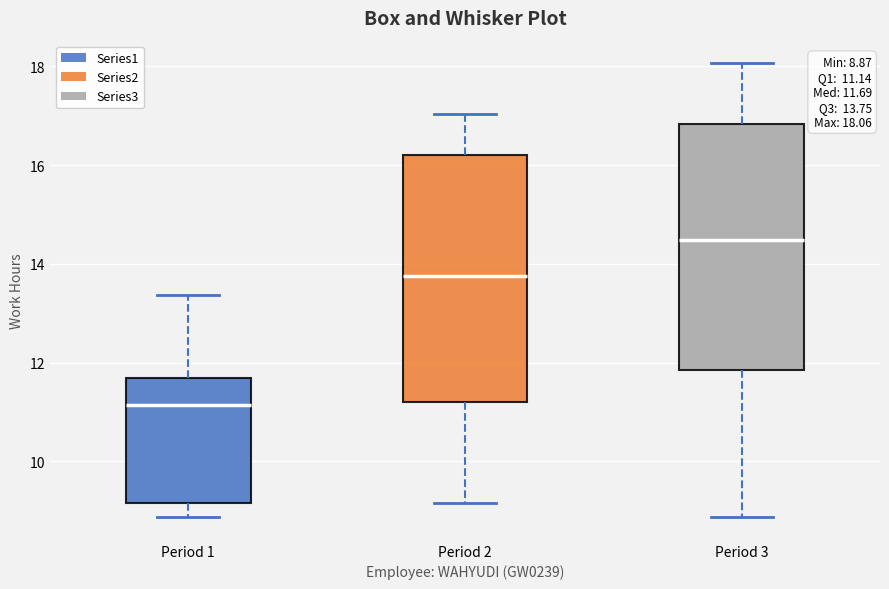

Which box has the highest median line?

Period 3